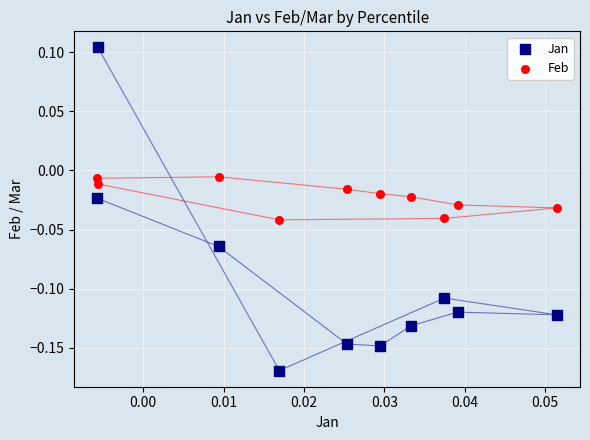

Which series contains the highest Y value?

Jan